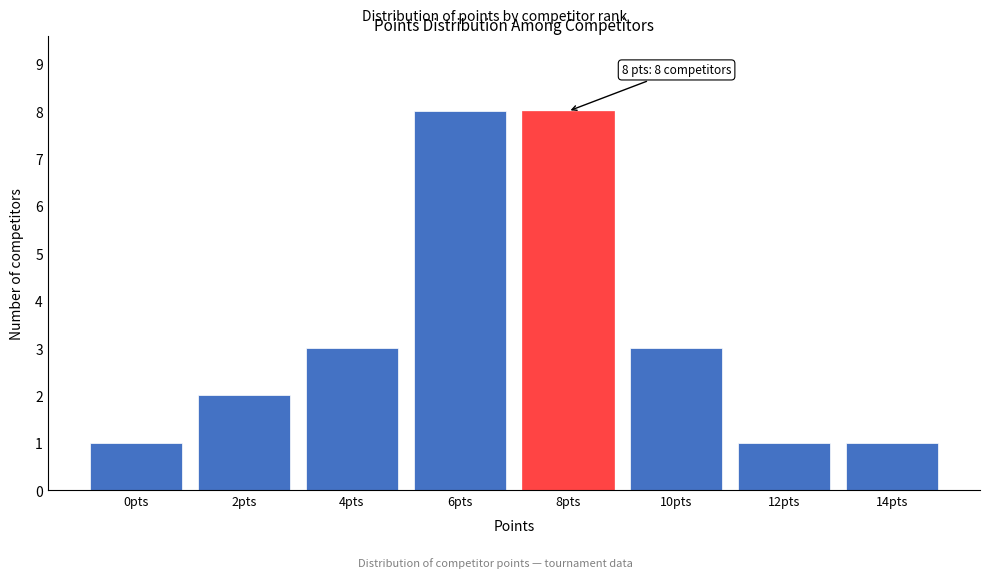

Reading left to right, what are all the values shown in this chart?

1	2	3	8	8	3	1	1